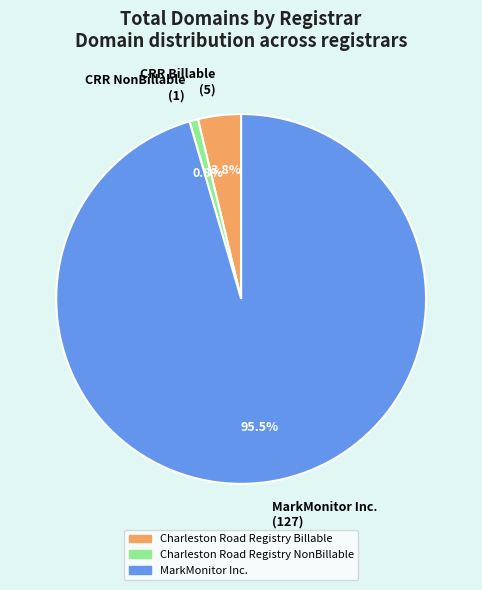

Which slice is the largest?

MarkMonitor Inc. (127)